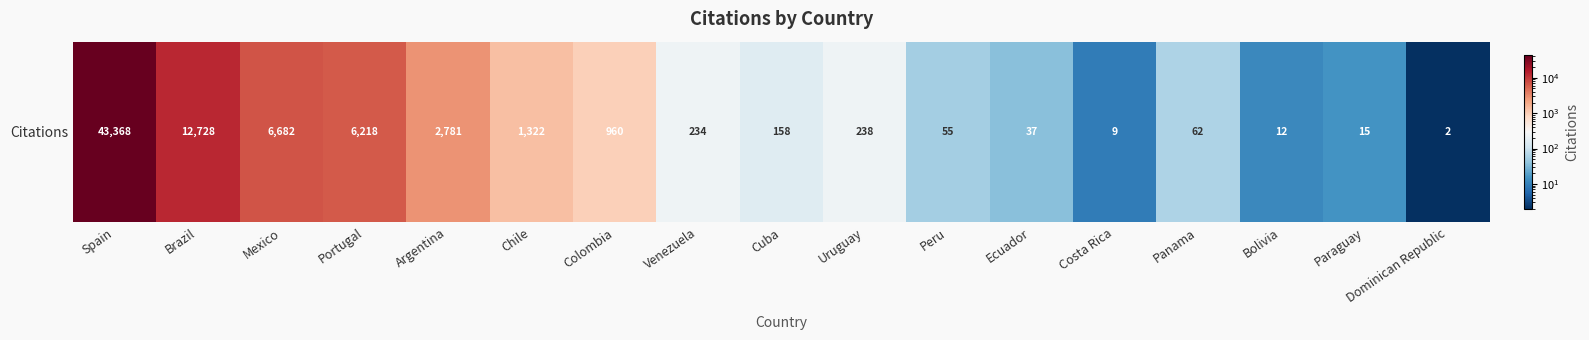

List the labels in order of value, largest first.

Spain, Brazil, Mexico, Portugal, Argentina, Chile, Colombia, Uruguay, Venezuela, Cuba, Panama, Peru, Ecuador, Paraguay, Bolivia, Costa Rica, Dominican Republic